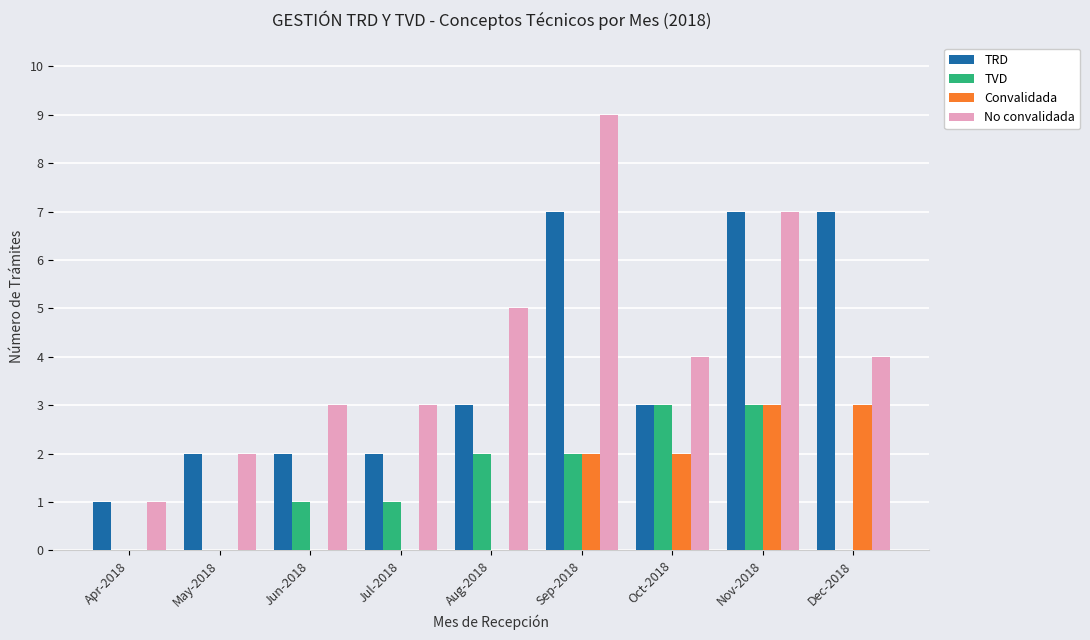

Reading left to right, what are all the values shown in this chart?

TRD: Apr-2018=1	May-2018=2	Jun-2018=2	Jul-2018=2	Aug-2018=3	Sep-2018=7	Oct-2018=3	Nov-2018=7	Dec-2018=7
TVD: Apr-2018=0	May-2018=0	Jun-2018=1	Jul-2018=1	Aug-2018=2	Sep-2018=2	Oct-2018=3	Nov-2018=3	Dec-2018=0
Convalidada: Apr-2018=0	May-2018=0	Jun-2018=0	Jul-2018=0	Aug-2018=0	Sep-2018=2	Oct-2018=2	Nov-2018=3	Dec-2018=3
No convalidada: Apr-2018=1	May-2018=2	Jun-2018=3	Jul-2018=3	Aug-2018=5	Sep-2018=9	Oct-2018=4	Nov-2018=7	Dec-2018=4